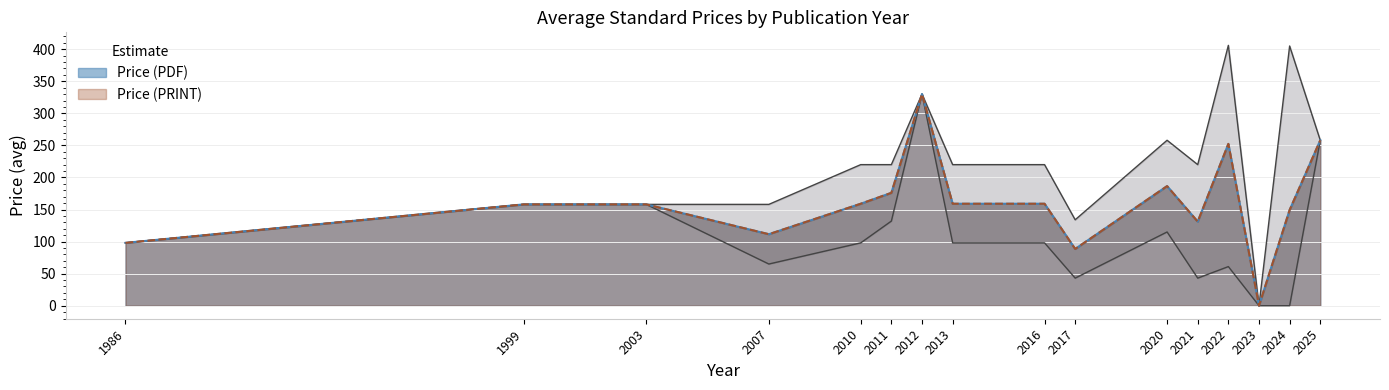

How many distinct data groups are displayed?

2